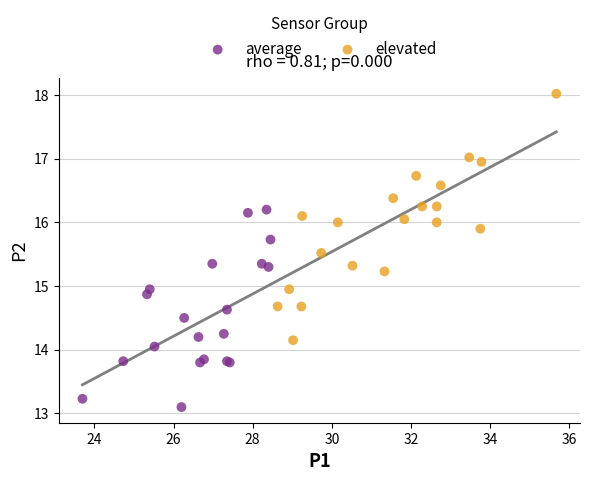

Which series contains the highest Y value?

elevated